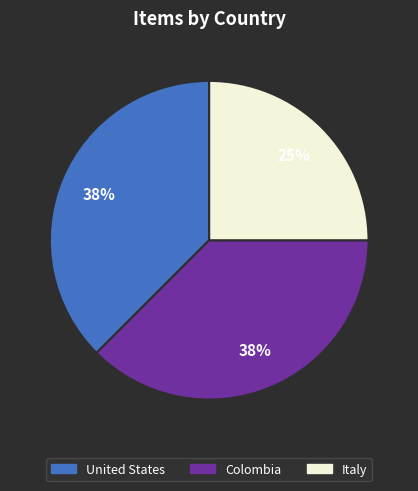

To the nearest percent, what is the average slice percentage?

33%